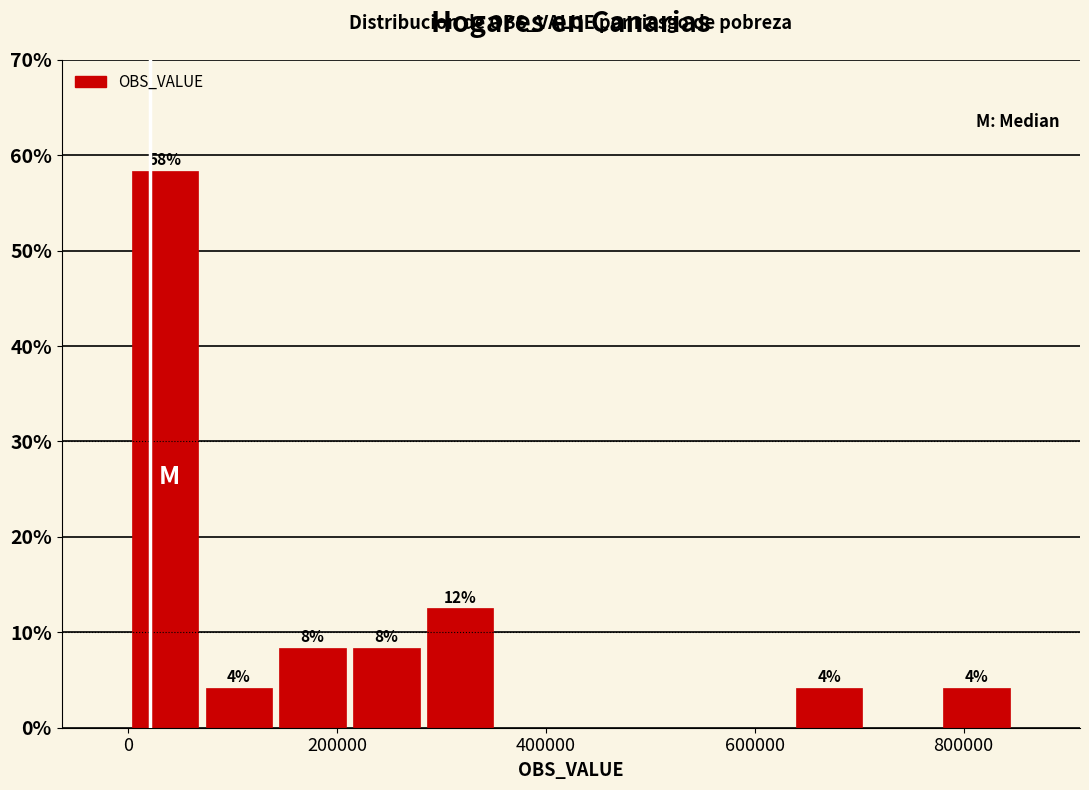

Around what value on the x-axis is the tallest bar? Give the approximate position of its centre, as read against the axis.

40000